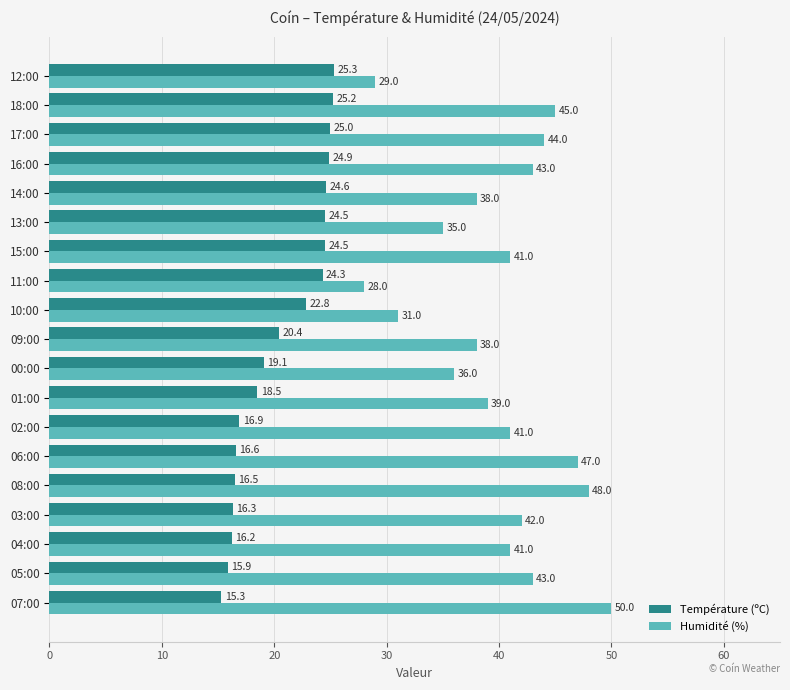

Which series has the largest range (max minus min)?

Humidité (%)